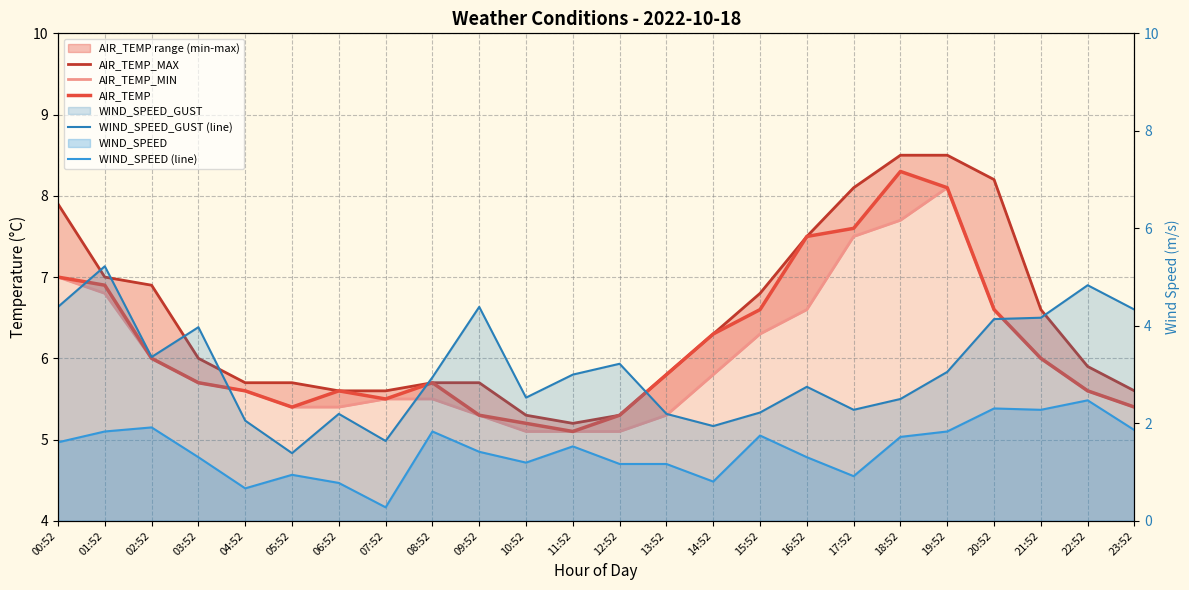

Reading left to right, what are all the values shown in this chart?

AIR_TEMP_MAX: 7.9	7.0	6.9	6.0	5.7	5.7	5.6	5.6	5.7	5.7	5.3	5.2	5.3	5.8	6.3	6.8	7.5	8.1	8.5	8.5	8.2	6.6	5.9	5.6
AIR_TEMP_MIN: 7.0	6.8	6.0	5.7	5.6	5.4	5.4	5.5	5.5	5.3	5.1	5.1	5.1	5.3	5.8	6.3	6.6	7.5	7.7	8.1	6.6	6.0	5.6	5.4
AIR_TEMP: 7.0	6.9	6.0	5.7	5.6	5.4	5.6	5.5	5.7	5.3	5.2	5.1	5.3	5.8	6.3	6.6	7.5	7.6	8.3	8.1	6.6	6.0	5.6	5.4
WIND_SPEED_GUST (line): 4.4	5.2	3.4	4.0	2.1	1.4	2.2	1.6	2.9	4.4	2.5	3.0	3.2	2.2	1.9	2.2	2.8	2.3	2.5	3.1	4.1	4.2	4.8	4.3
WIND_SPEED (line): 1.6	1.8	1.9	1.3	0.7	0.9	0.8	0.3	1.8	1.4	1.2	1.5	1.2	1.2	0.8	1.8	1.3	0.9	1.7	1.8	2.3	2.3	2.5	1.9